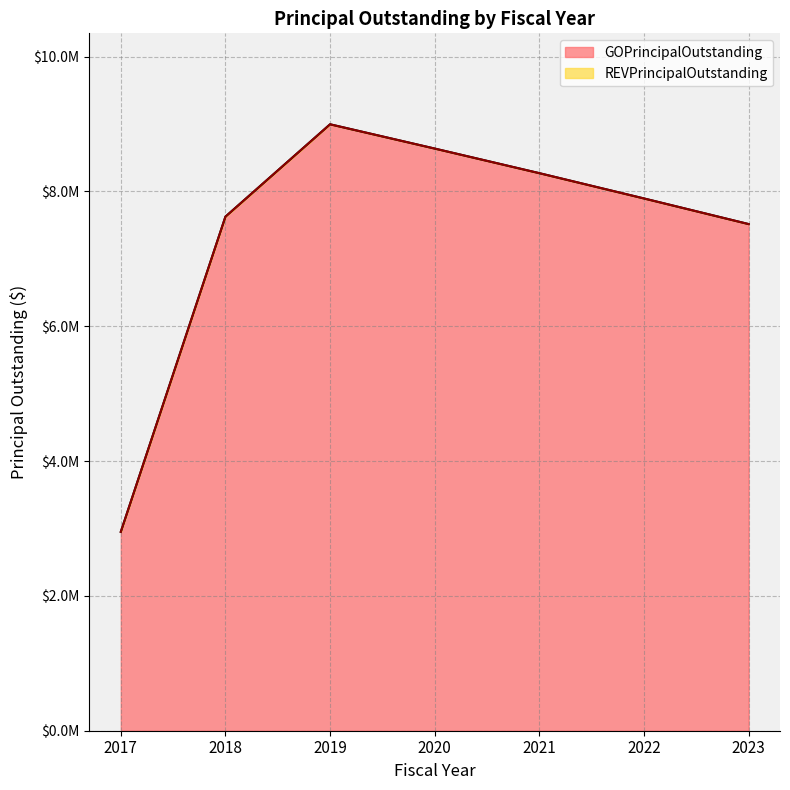

What value does the data have at 2020, to the nearest 50?

8635000